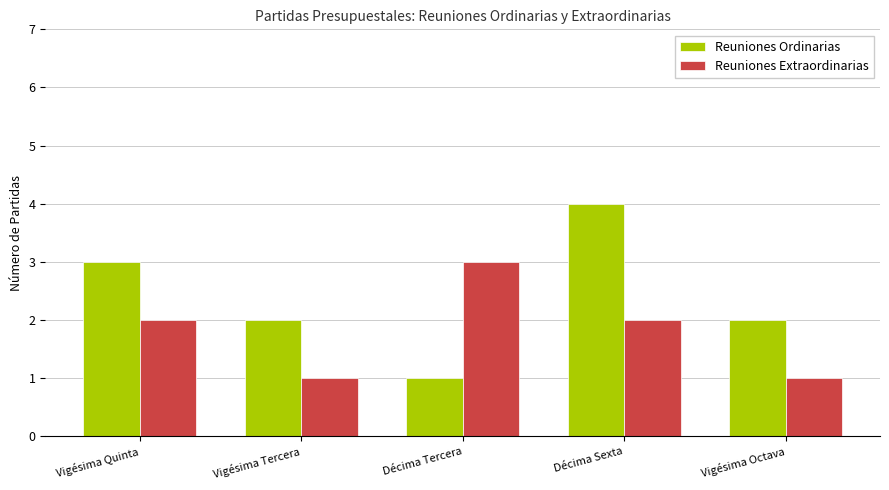

At which category is the sum across all series the highest?

Décima Sexta